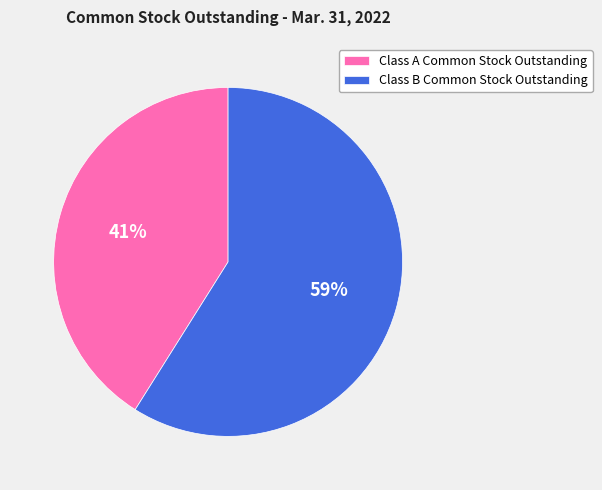

Is the sum of Class B Common Stock Outstanding and Class A Common Stock Outstanding greater than half?

Yes